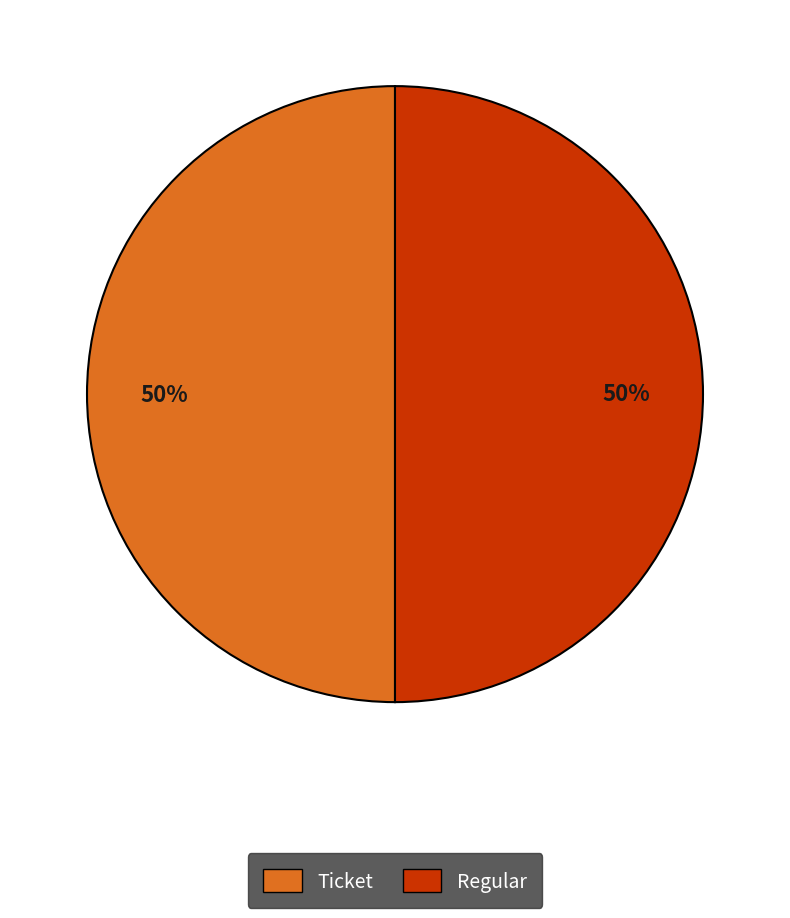

The Regular slice represents 93% of the pie. True or false?

False